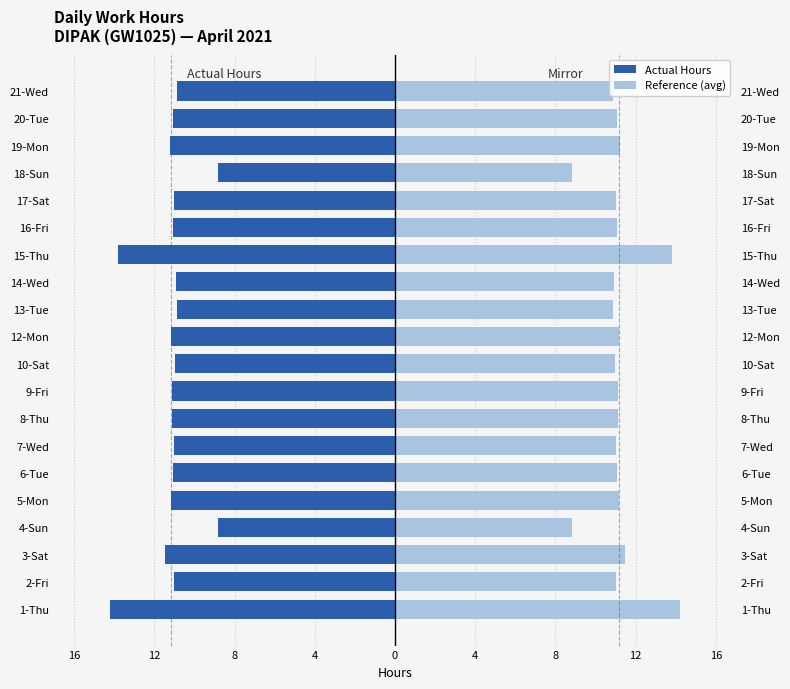

How many values in the Actual Hours series are below -11?

13